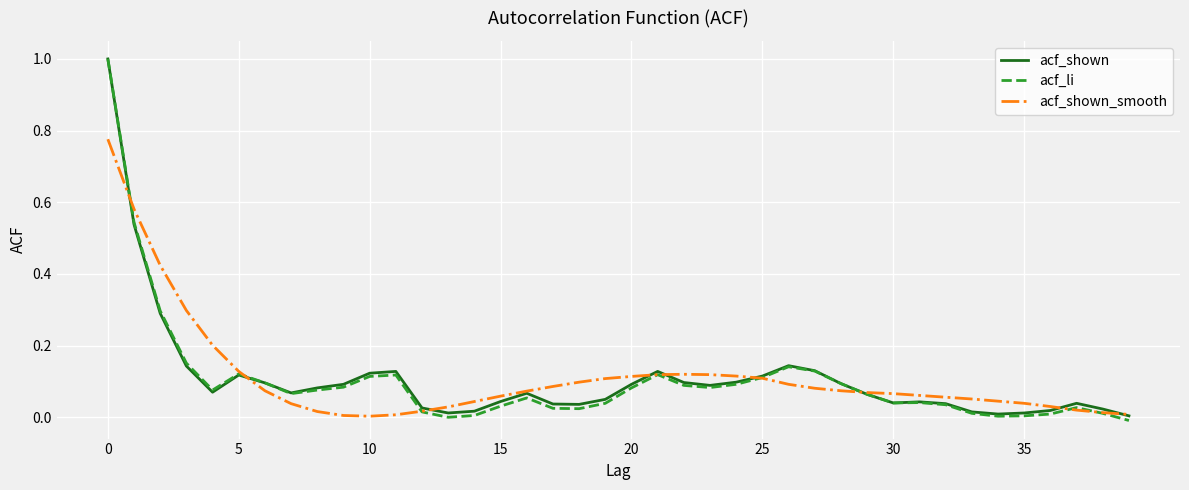

Which series has the largest range (max minus min)?

acf_li